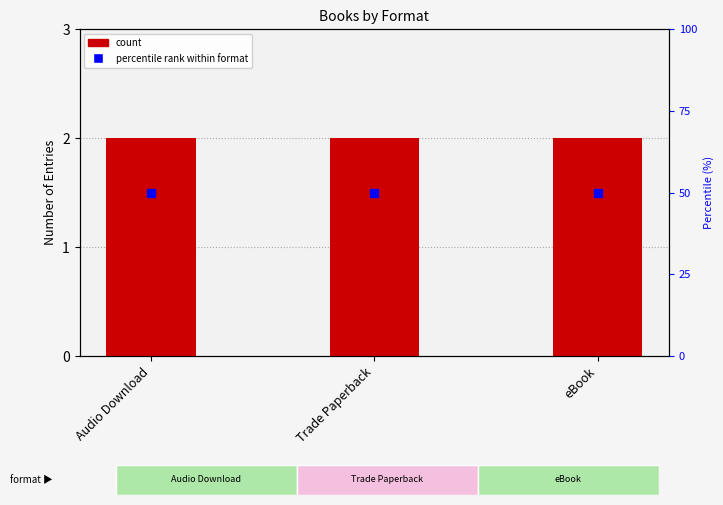

What position from the right is Audio Download?

3